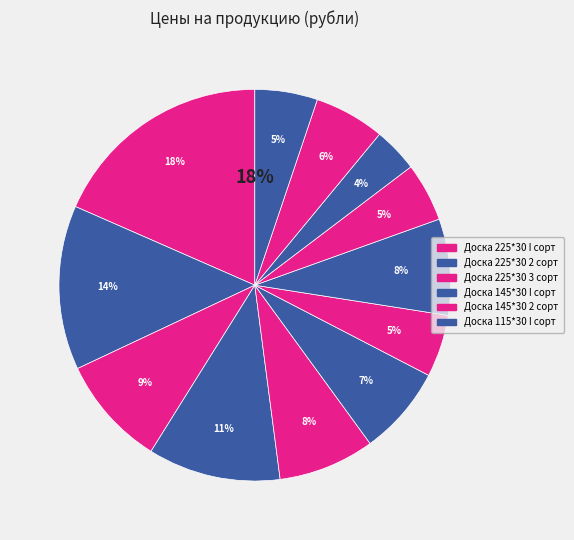

Is Доска 225*30 2 сорт the majority of the pie?

No